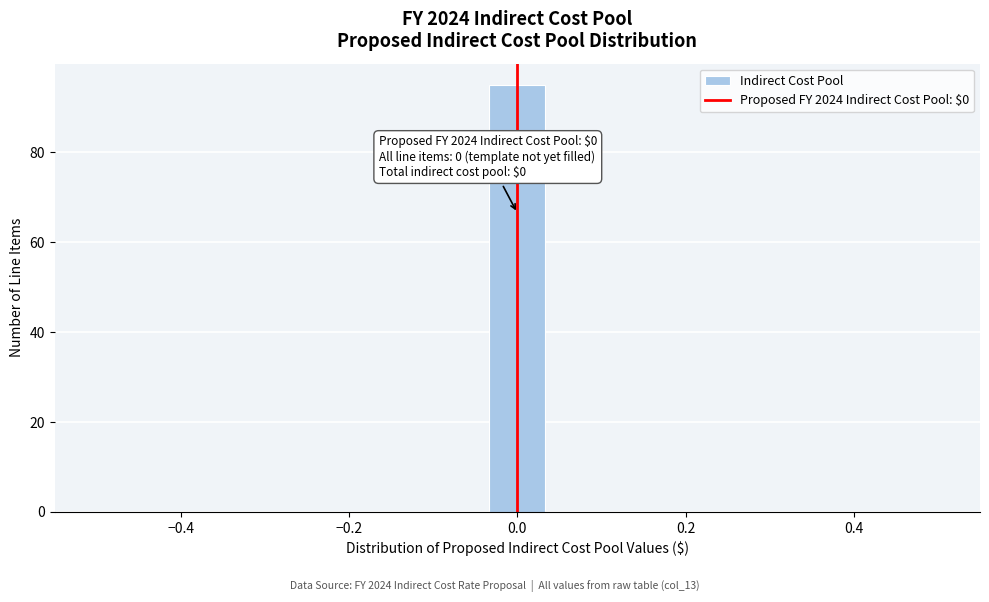

Around what value on the x-axis is the tallest bar? Give the approximate position of its centre, as read against the axis.

0.00